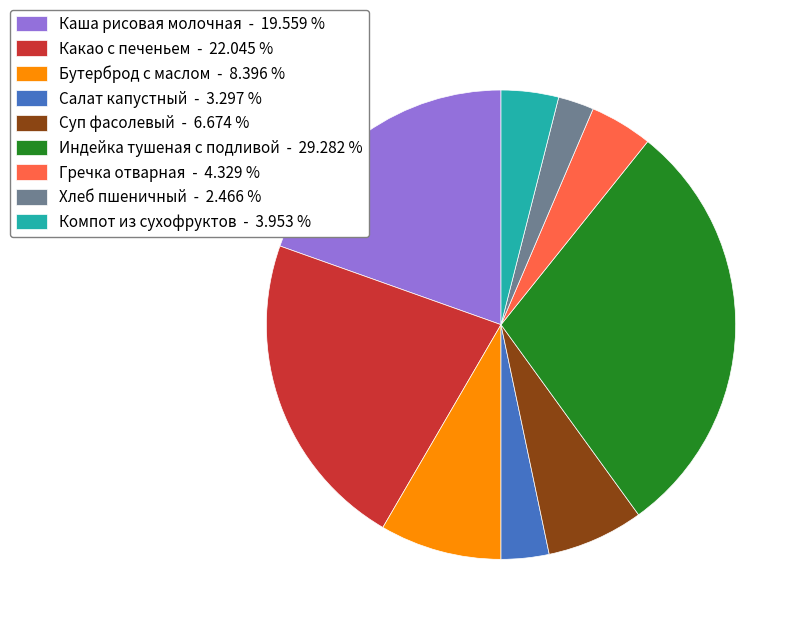

Which has a higher value, Каша рисовая молочная - 19.559 % or Гречка отварная - 4.329 %?

Каша рисовая молочная - 19.559 %